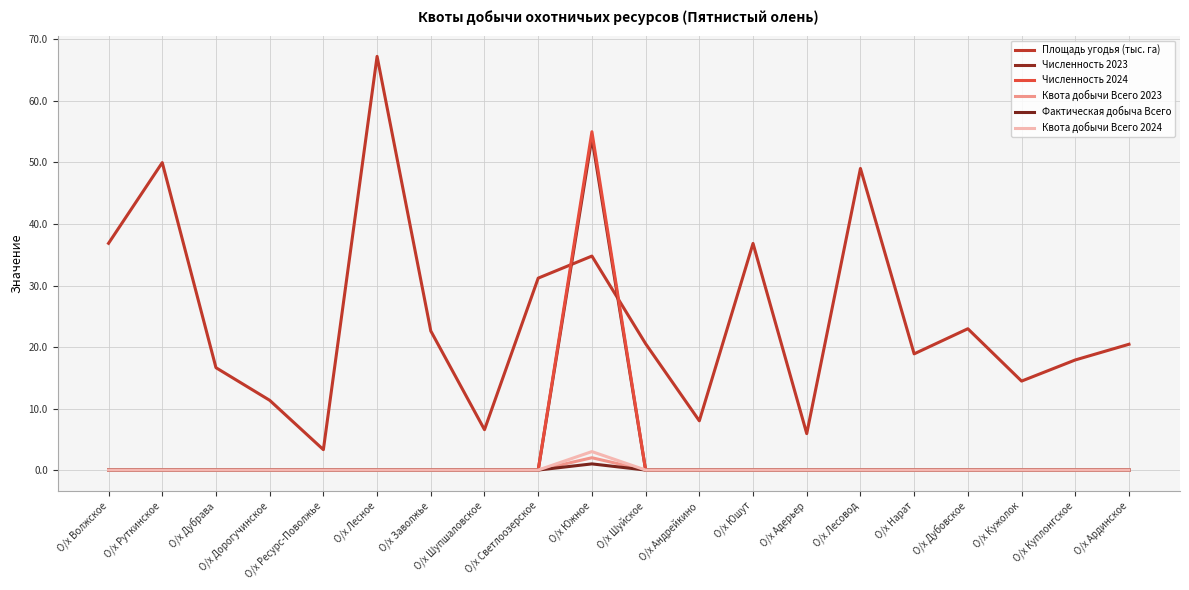

Does the chart display data point markers on the line(s)?

No